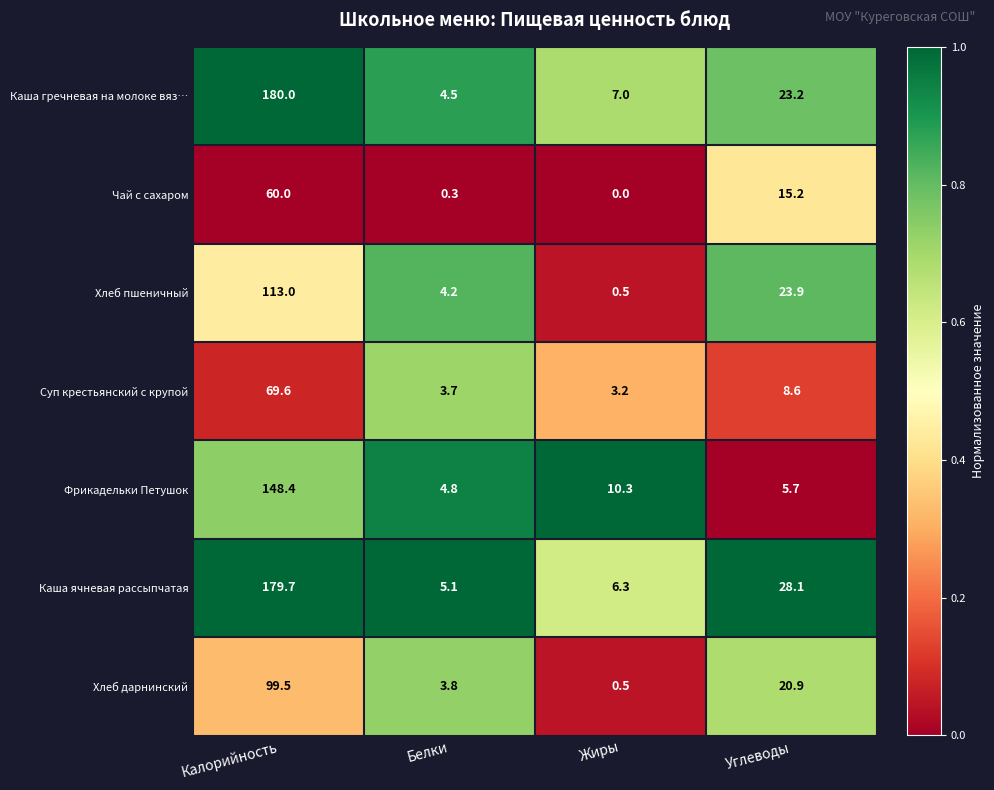

What is the sum of the Чай с сахаром values at Углеводы and Жиры?

15.2